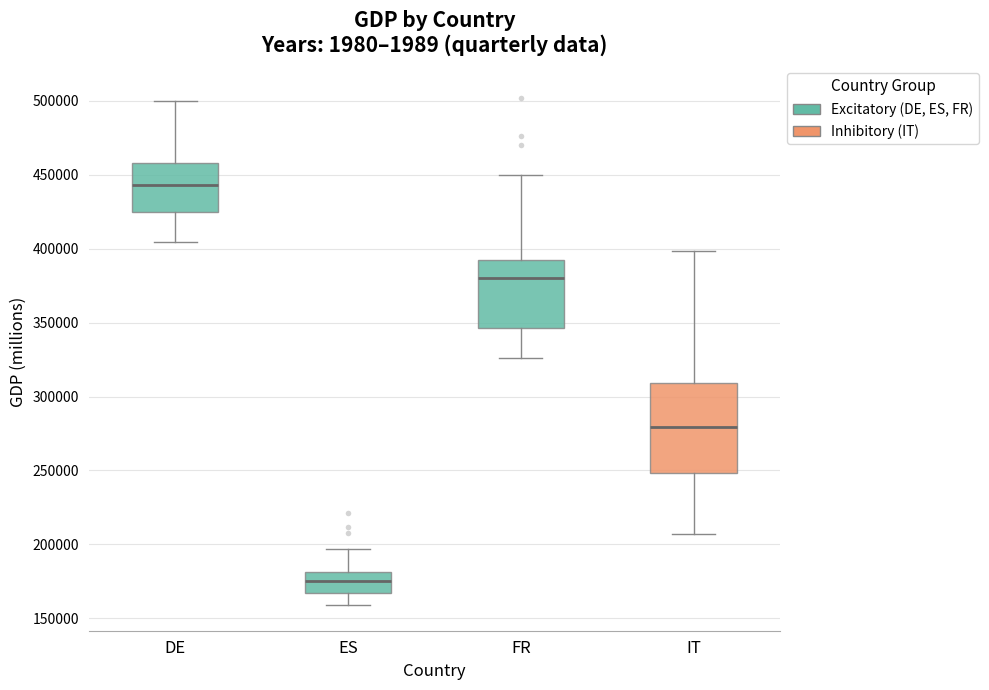

Reading left to right, transcribe this box plot: for each box, give where its median line is, the range the box spans, and where its two whiskers end, as read against the y-axis. The values are not printed on the chart, so give them approximately, as read against the axis.

DE: median 445000, box 425000 to 460000, whiskers 405000 to 500000
ES: median 175000, box 165000 to 180000, whiskers 160000 to 195000
FR: median 380000, box 345000 to 395000, whiskers 325000 to 450000
IT: median 280000, box 250000 to 310000, whiskers 205000 to 400000